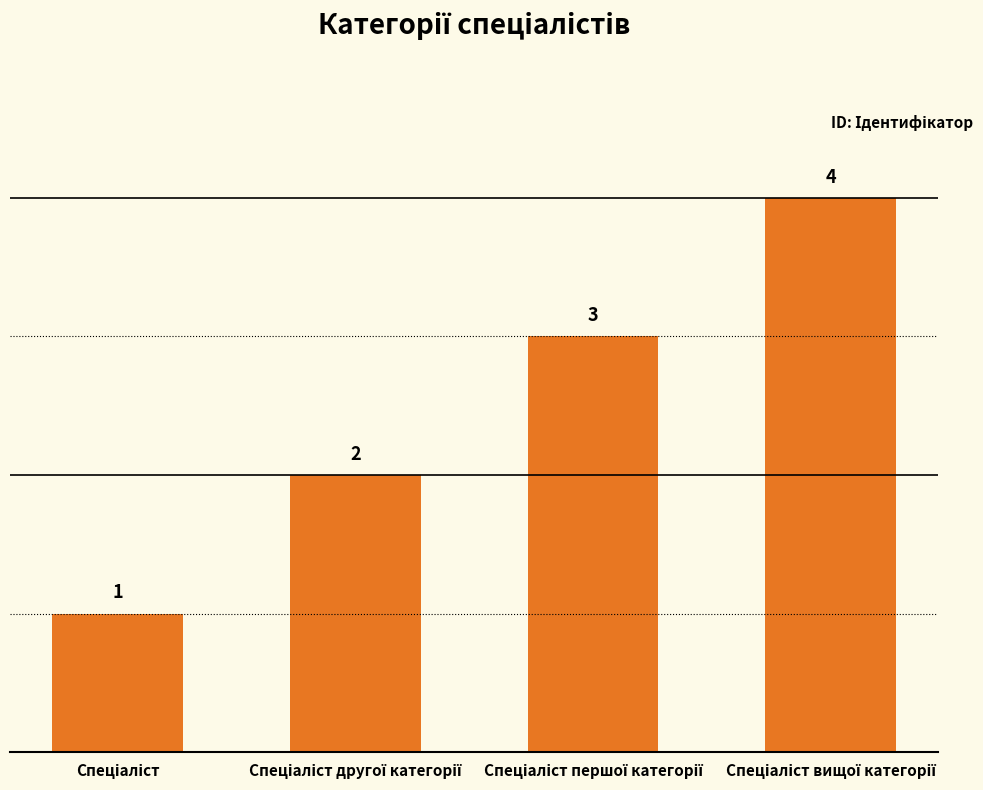

Reading left to right, extract all data points from this chart.

1	2	3	4